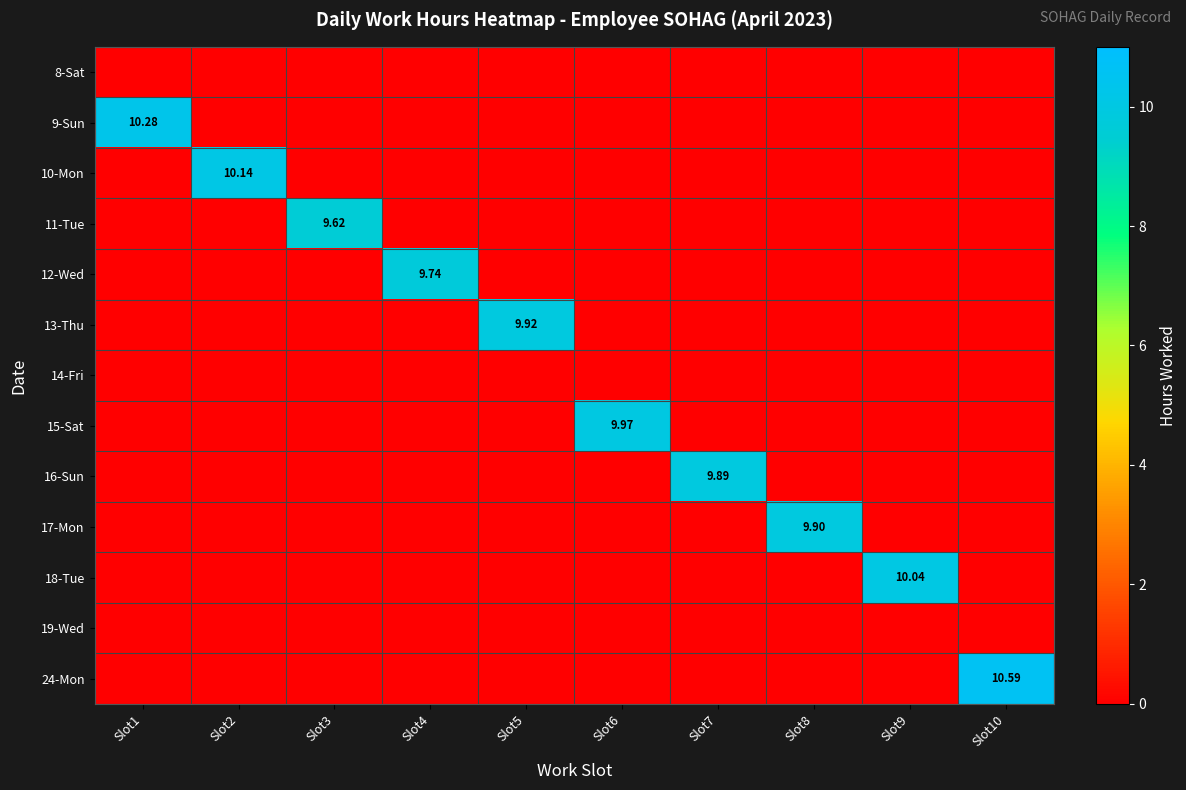

Which series has the widest spread of values?

24-Mon